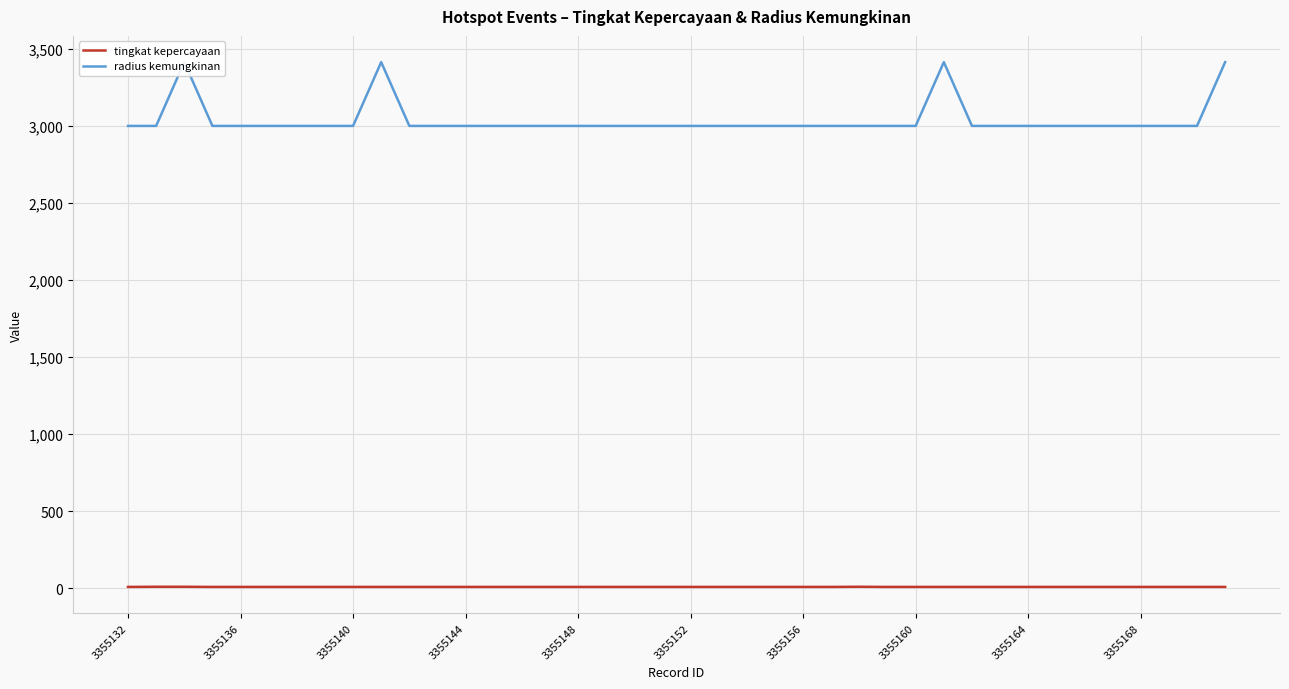

True or false: tingkat kepercayaan and radius kemungkinan intersect in this chart.

False